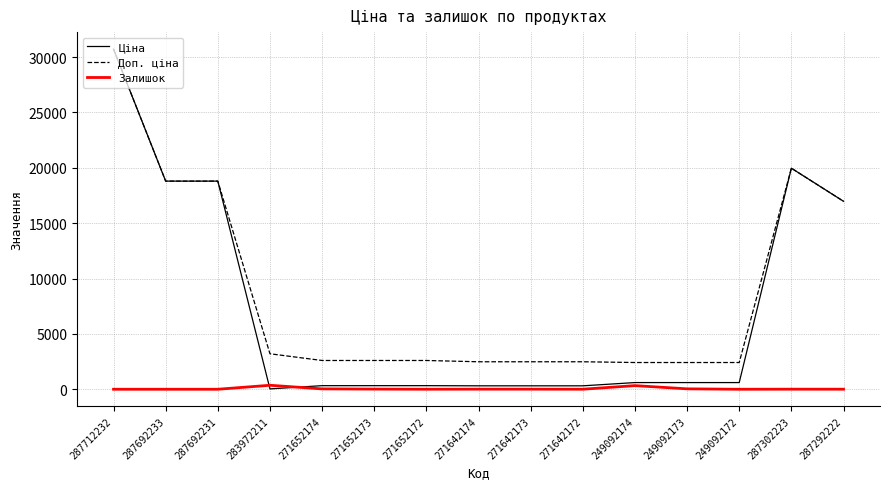

True or false: Ціна and Залишок intersect in this chart.

True